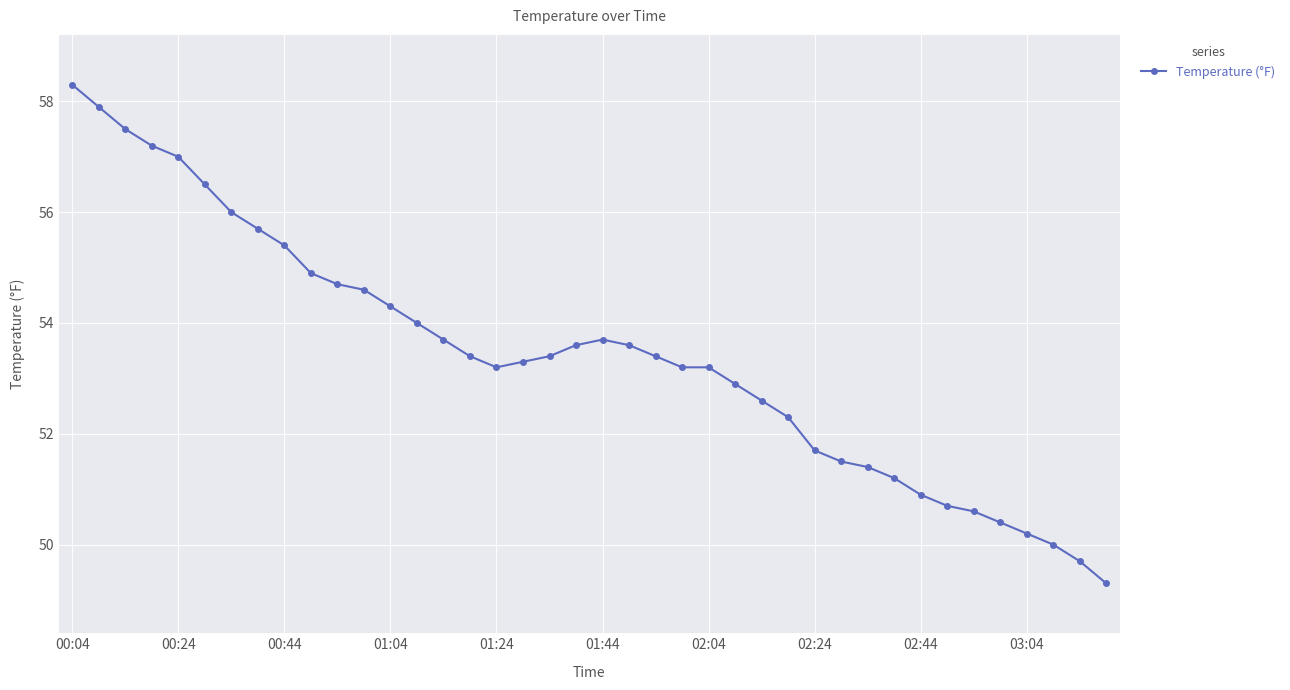

What is the maximum value shown in the chart?

58.3